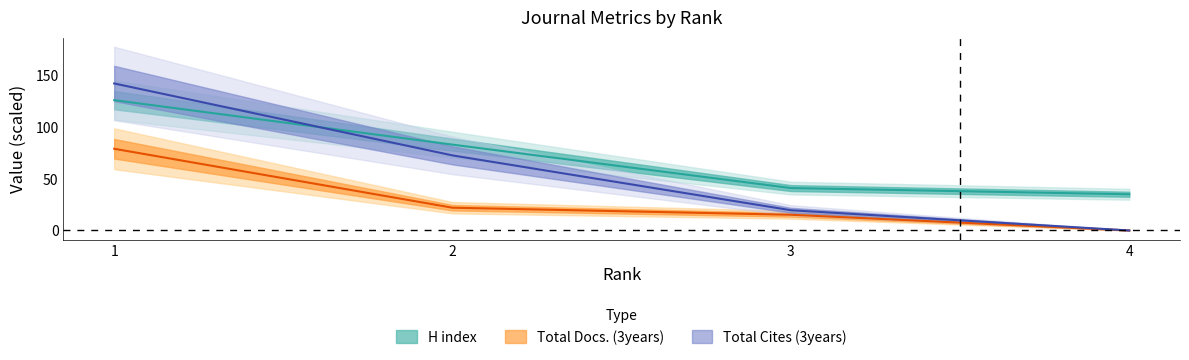

Reading right to left, list all the values displayed in this chart.

H index: 35.0	41.0	83.0	126.0
Total Docs. (3years): 0.0	15.2	22.0	79.0
Total Cites (3years): 0.0	19.6	72.6	142.1